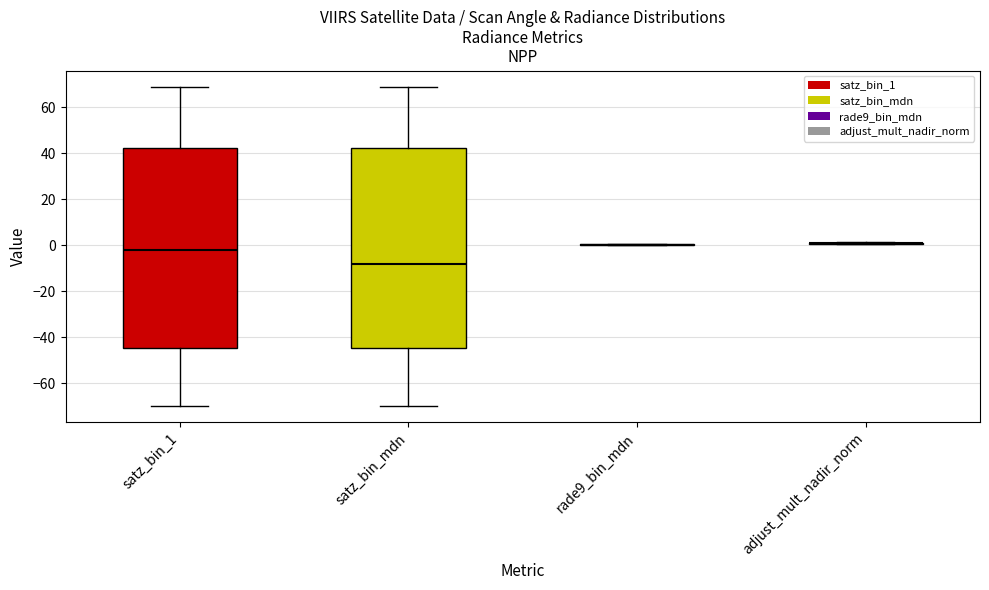

Reading left to right, transcribe this box plot: for each box, give where its median line is, the range the box spans, and where its two whiskers end, as read against the y-axis. The values are not printed on the chart, so give them approximately, as read against the axis.

satz_bin_1: median -2, box -44 to 42, whiskers -70 to 68
satz_bin_mdn: median -8, box -44 to 42, whiskers -70 to 68
rade9_bin_mdn: box collapsed to a line at 0, whiskers 0 to 0
adjust_mult_nadir_norm: box collapsed to a line at 0, whiskers 0 to 2